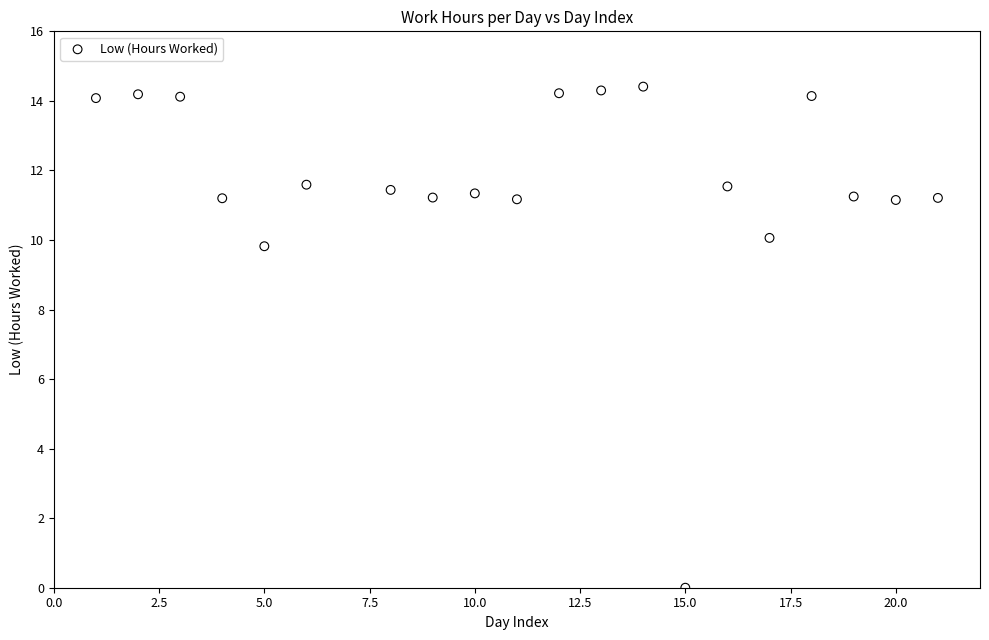

What Y value in the scatter plot is closest to 7?

9.8